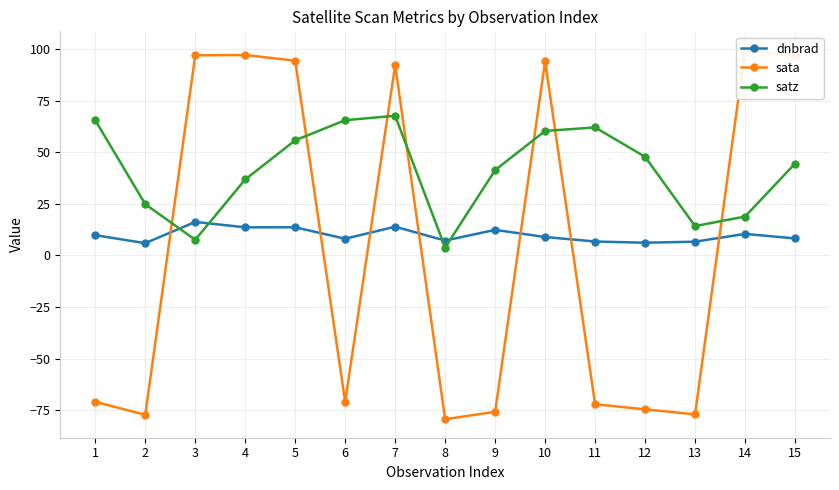

Which has a higher value, 10 or 5?

5